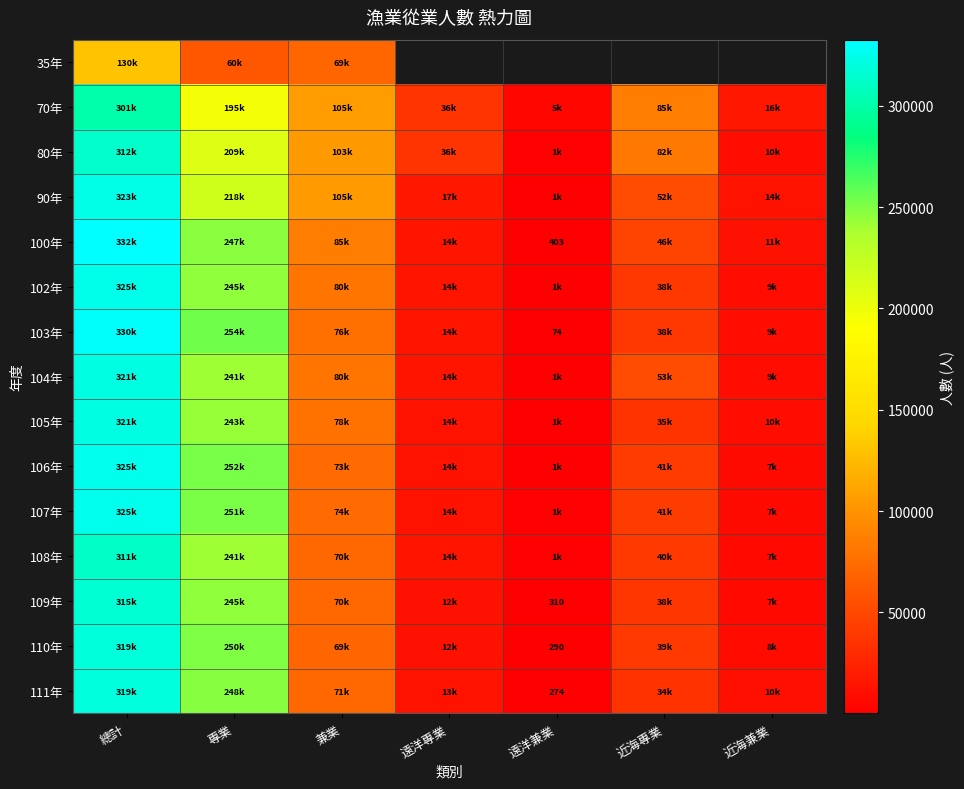

At which label does 108年 first exceed 40027?

總計